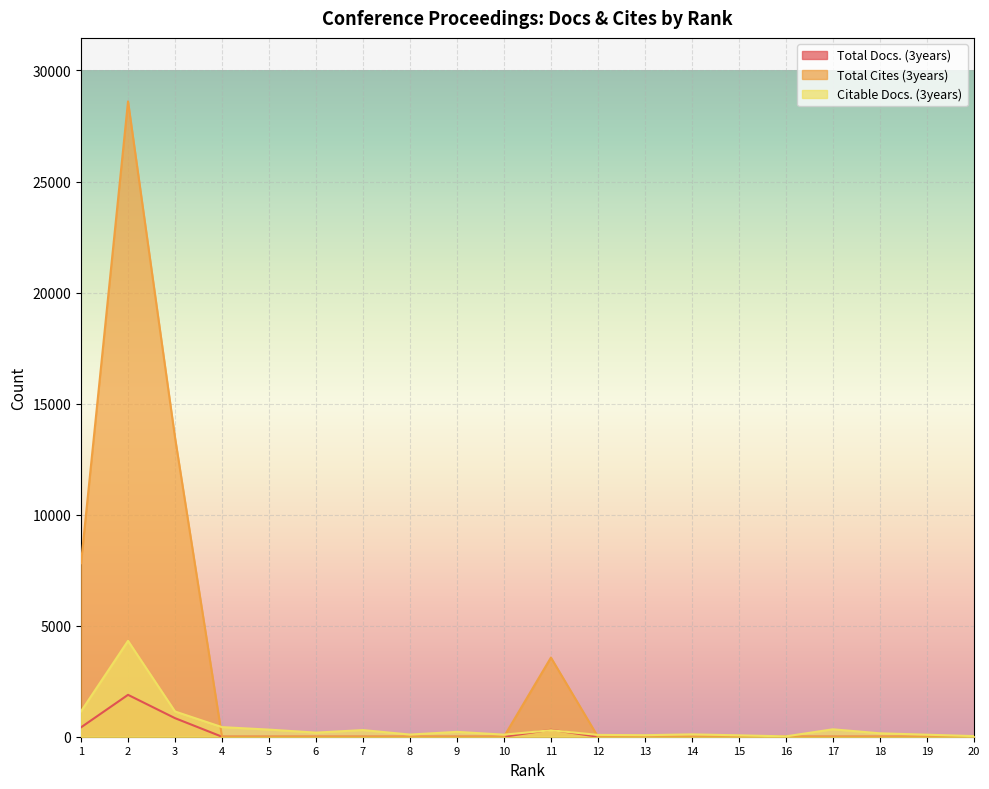

Reading left to right, transcribe all the data shown in this chart.

Total Docs. (3years): 1=423	2=1886	3=836	4=0	5=0	6=0	7=0	8=0	9=0	10=0	11=313	12=0	13=0	14=0	15=0	16=0	17=0	18=0	19=0	20=0
Total Cites (3years): 1=7813	2=28606	3=13471	4=0	5=0	6=0	7=0	8=0	9=0	10=0	11=3564	12=0	13=0	14=0	15=0	16=0	17=0	18=0	19=0	20=0
Citable Docs. (3years): 1=1144	2=4316	3=1136	4=432	5=320	6=185	7=299	8=97	9=219	10=93	11=291	12=82	13=69	14=106	15=63	16=16	17=334	18=154	19=91	20=29